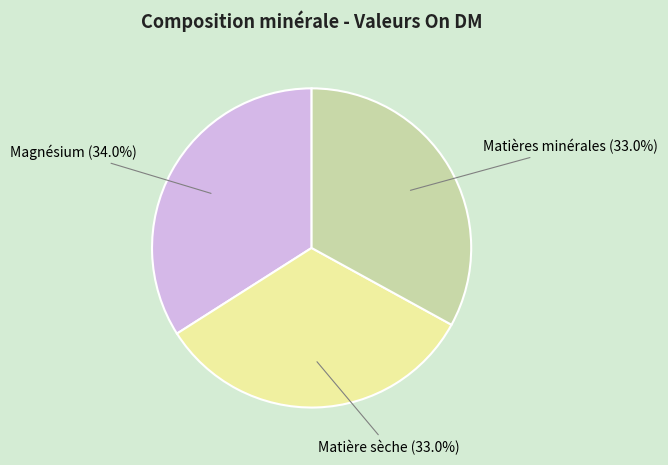

How many slices are in this pie chart?

3